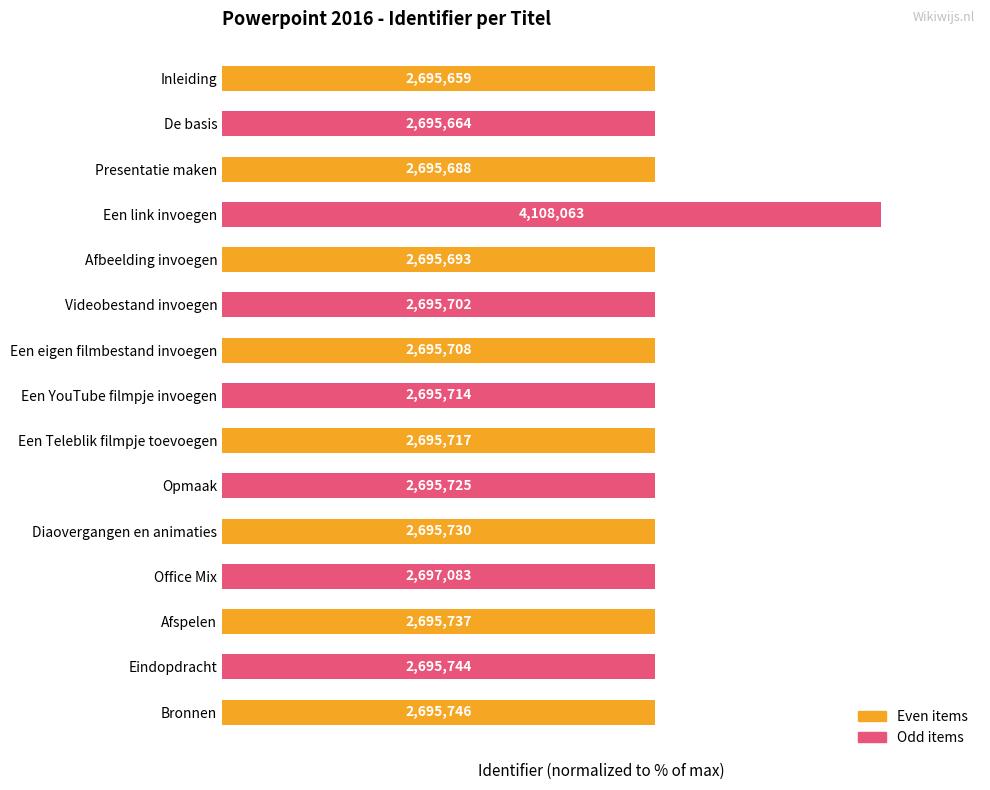

How many bars are there in total?

15